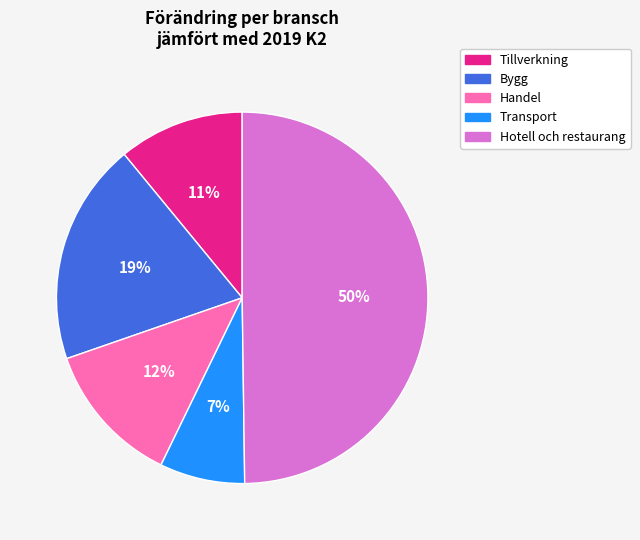

What is the ratio of the value at Handel to the value at Bygg?

0.6